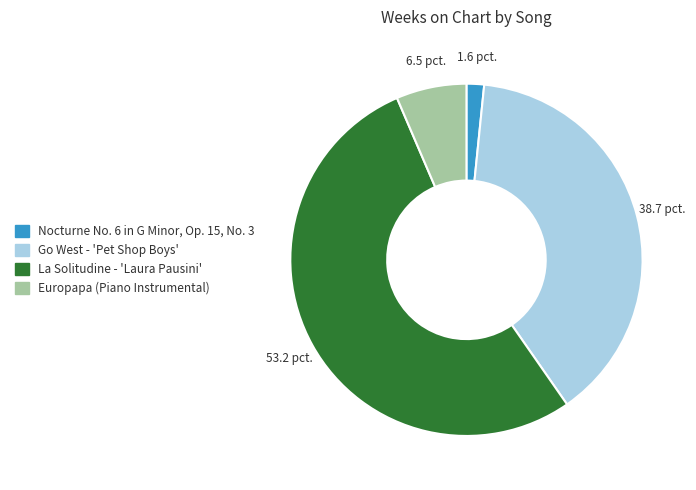

Approximately how many times larger is the value at Europapa (Piano Instrumental) compared to Go West - 'Pet Shop Boys'?

0.2